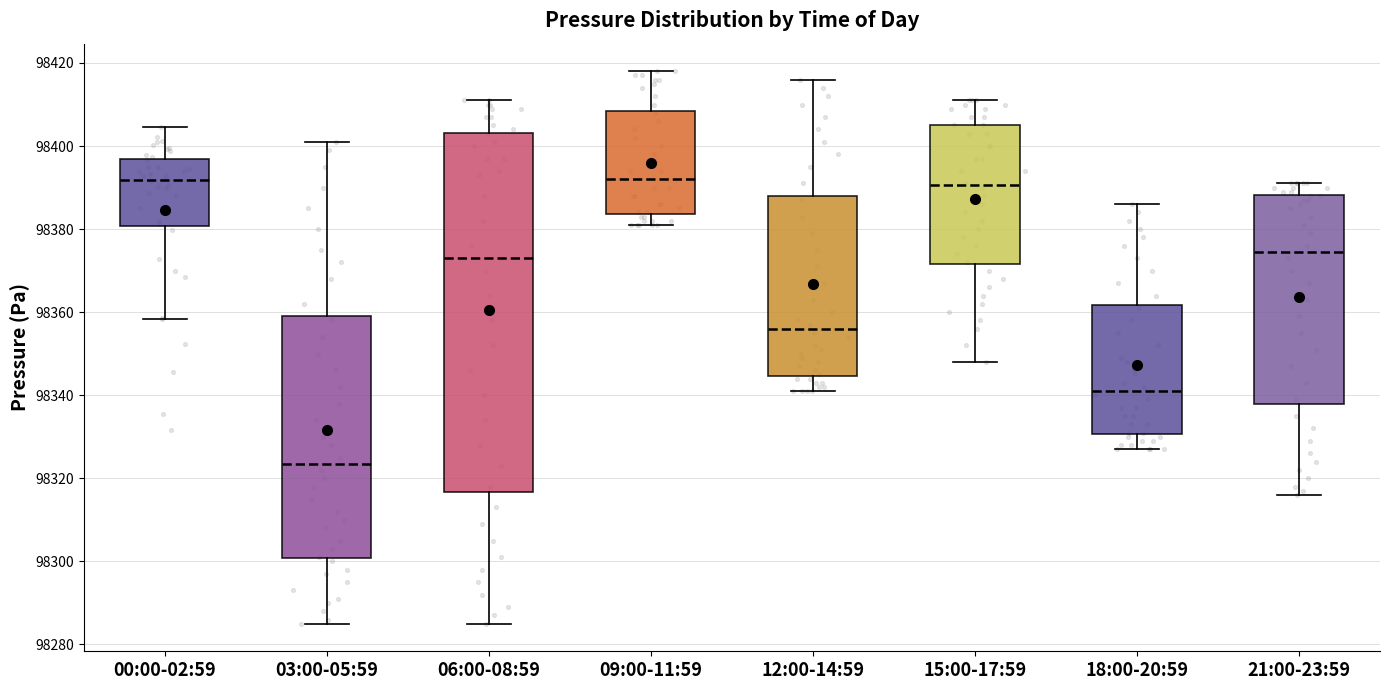

Where does the lower whisker of the box for 03:00-05:59 end on the y-axis? The values are not printed on the chart, so give them approximately, as read against the axis.

98286